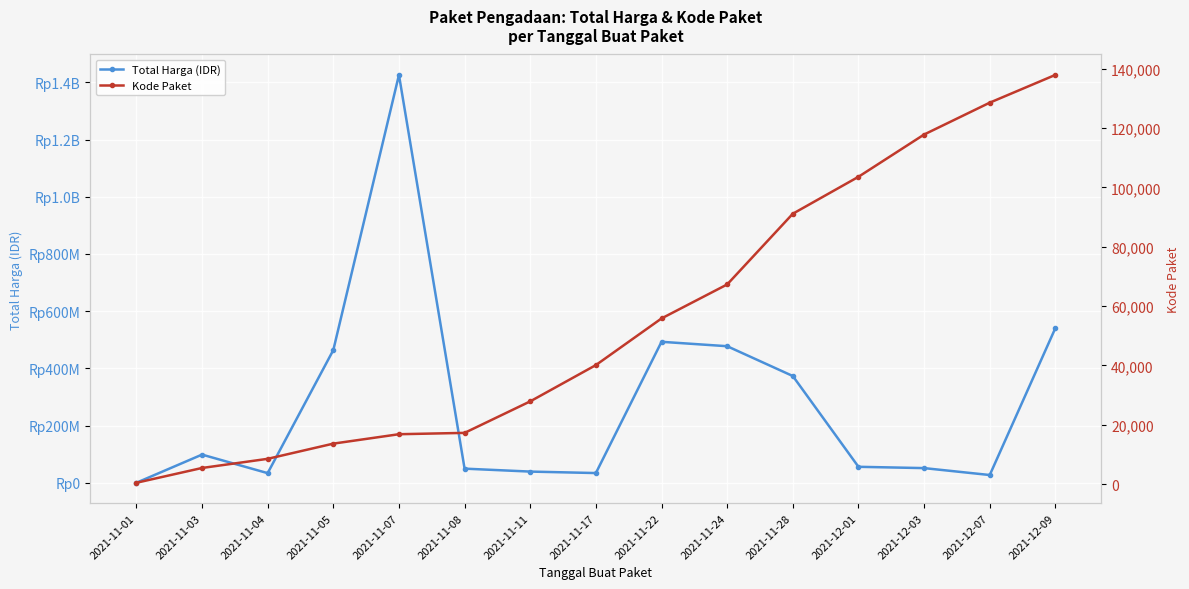

Which series has the widest spread of values?

Total Harga (IDR)